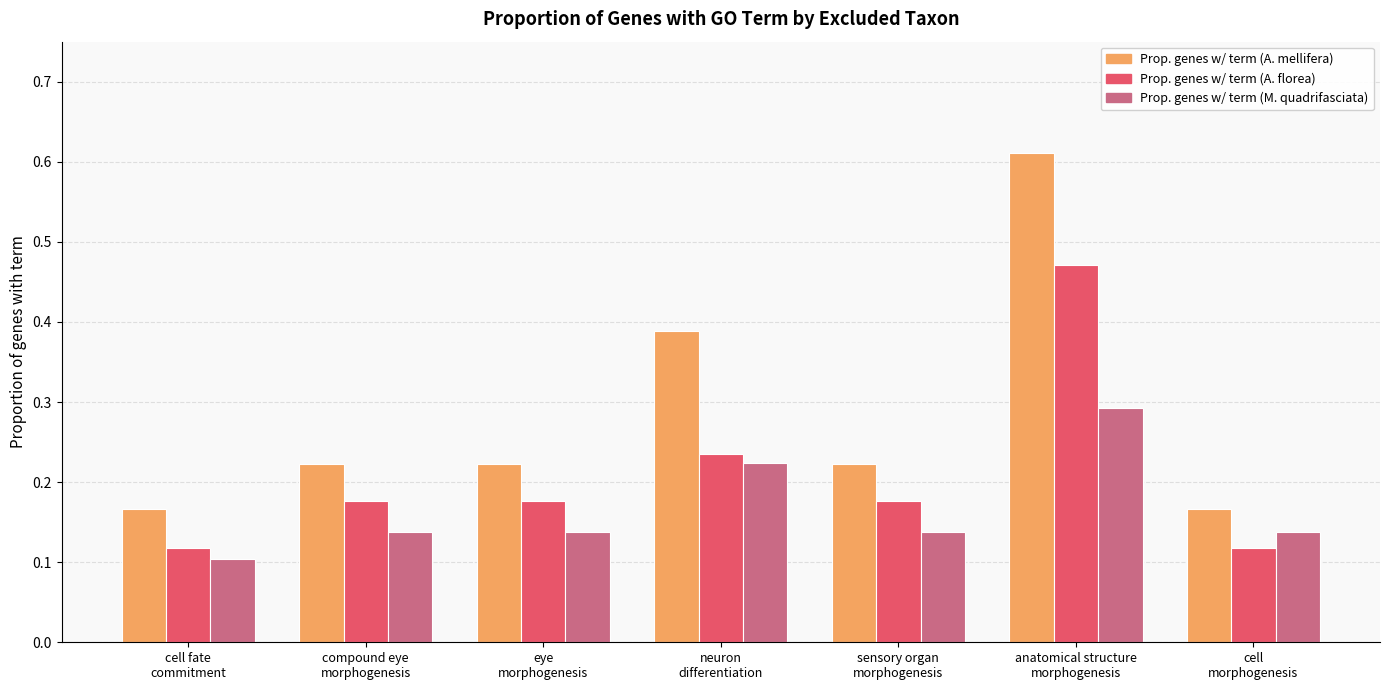

How many bars are there in total?

21